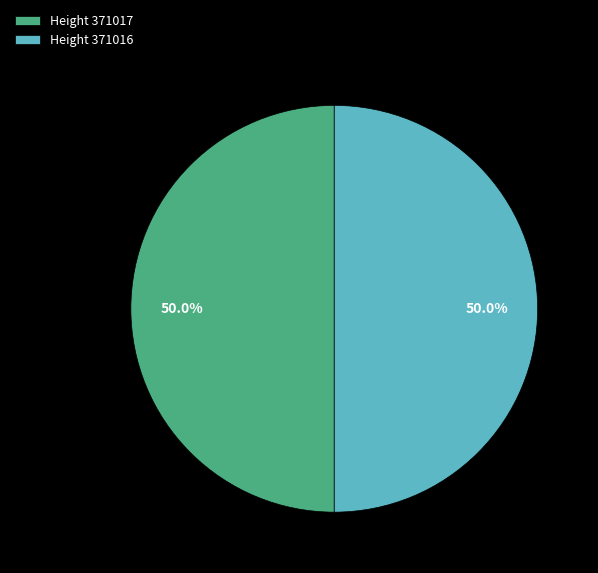

Approximately how many times larger is the value at Height 371016 compared to Height 371017?

1.0